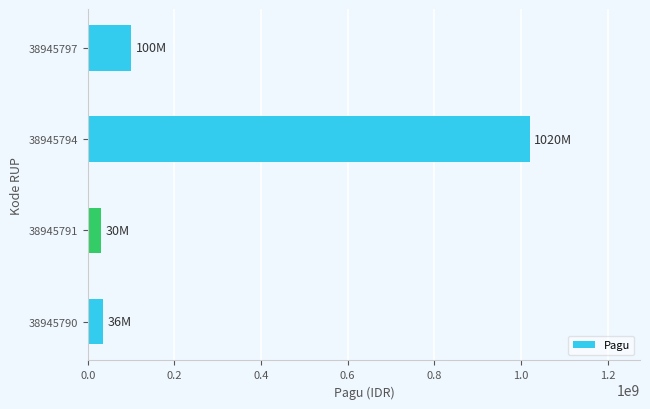

The chart shows a value of 30000000 at 38945791. True or false?

True